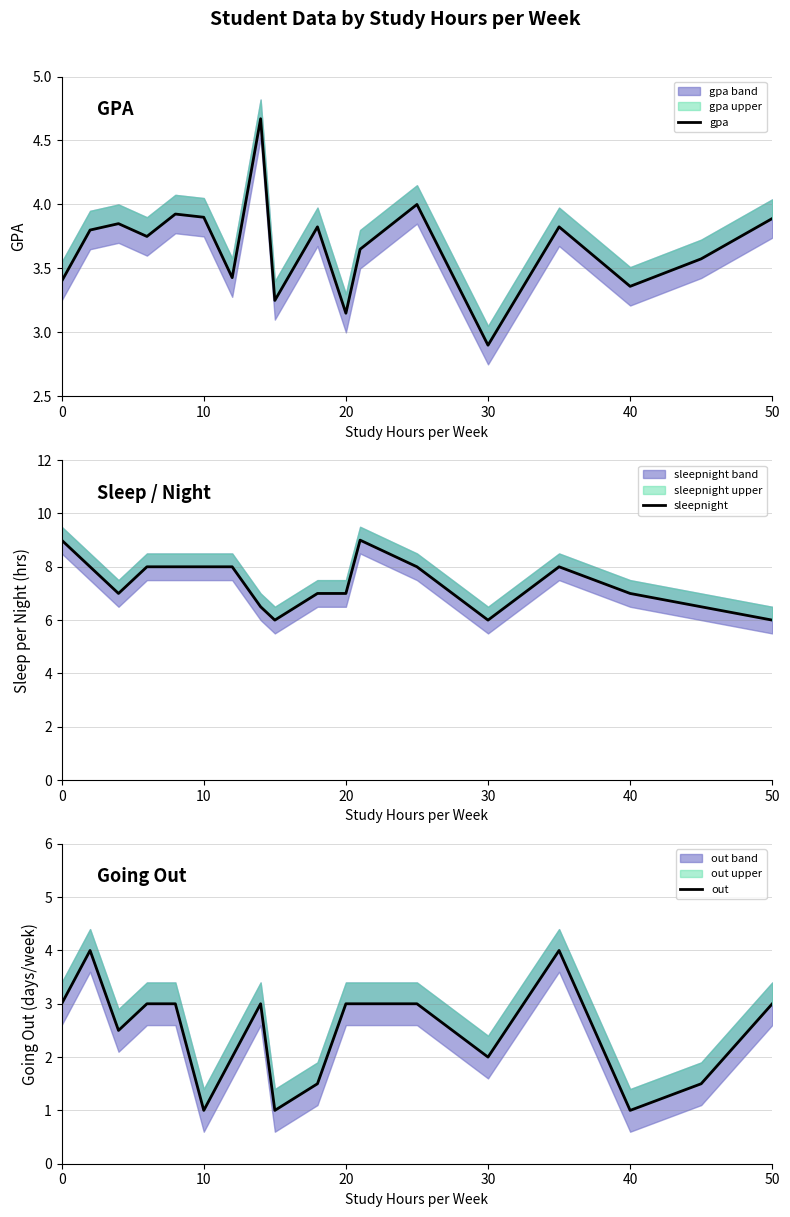

What is the value of the gpa point at the 16th from the left?

3.4